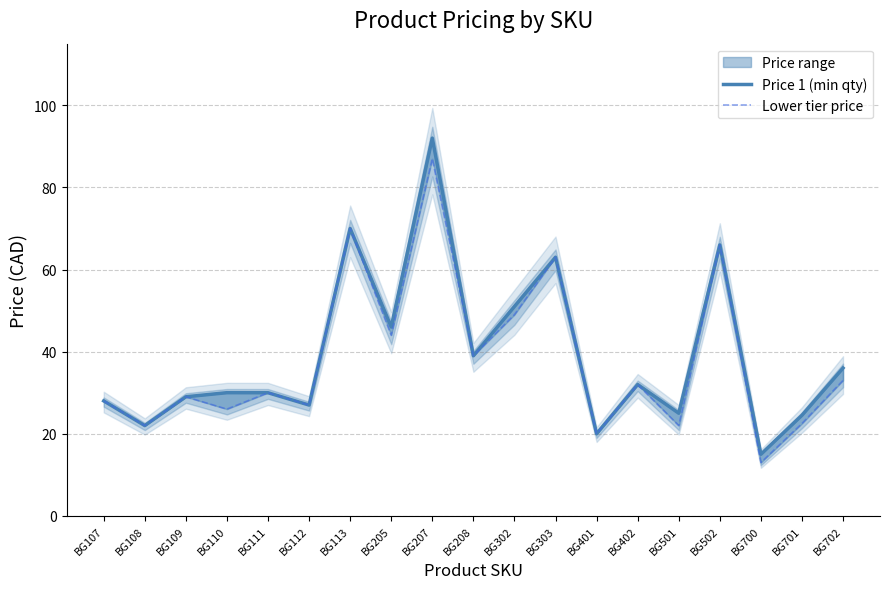

Count the number of categories in the chart.

19